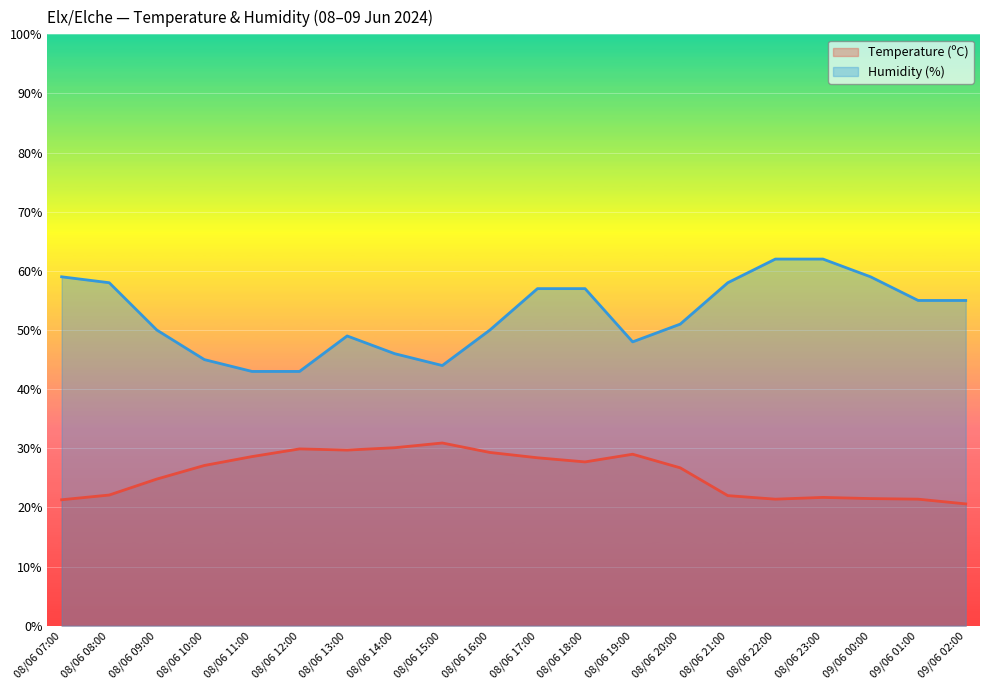

What position from the left is 08/06 20:00?

14